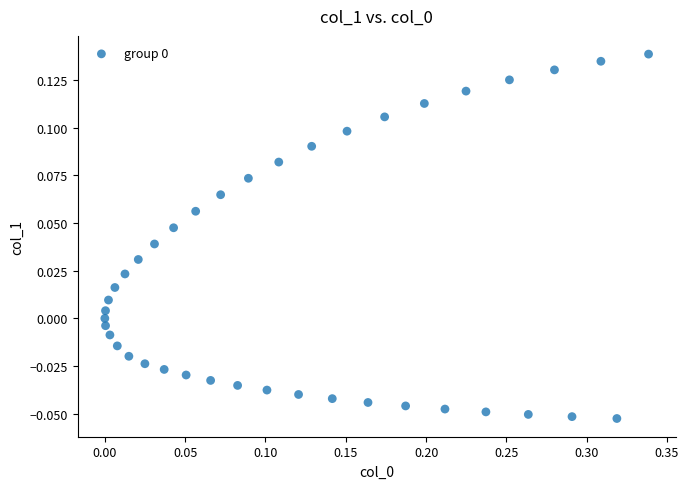

What is the range of X values (max minus min)?

0.3